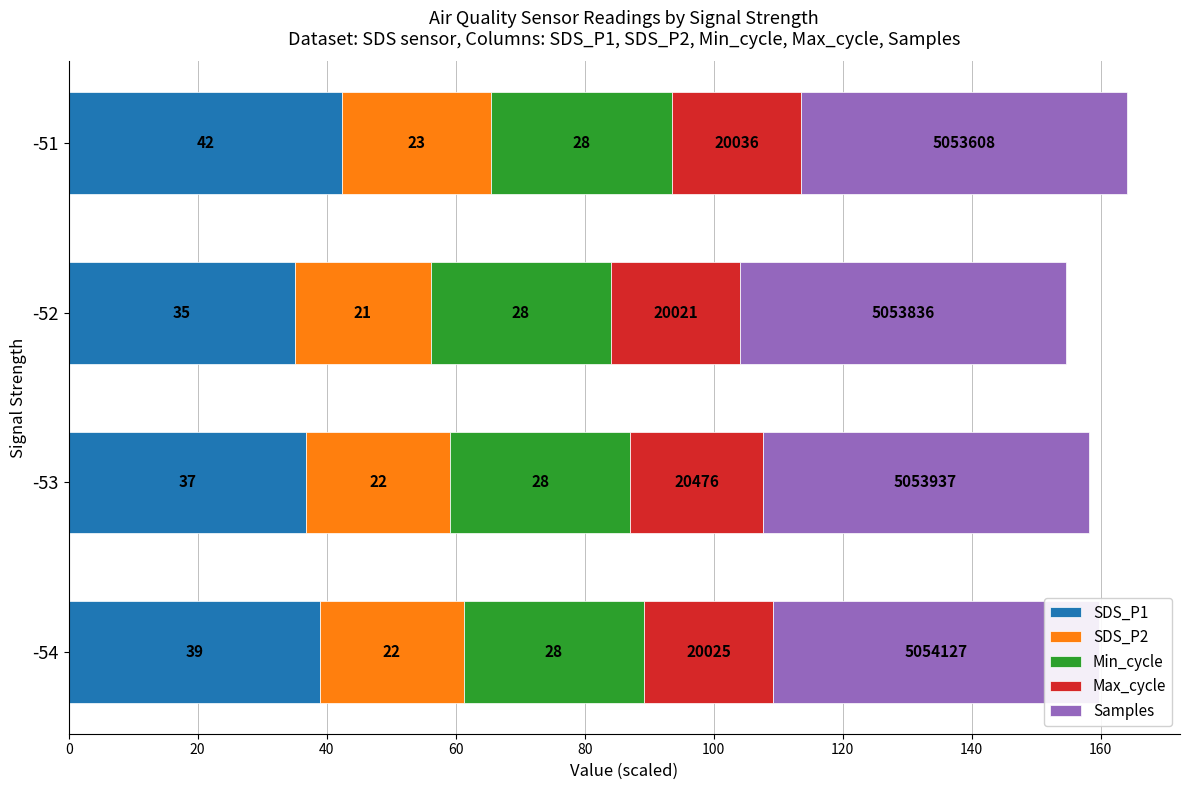

What are all the series names shown in the legend?

SDS_P1, SDS_P2, Min_cycle, Max_cycle, Samples